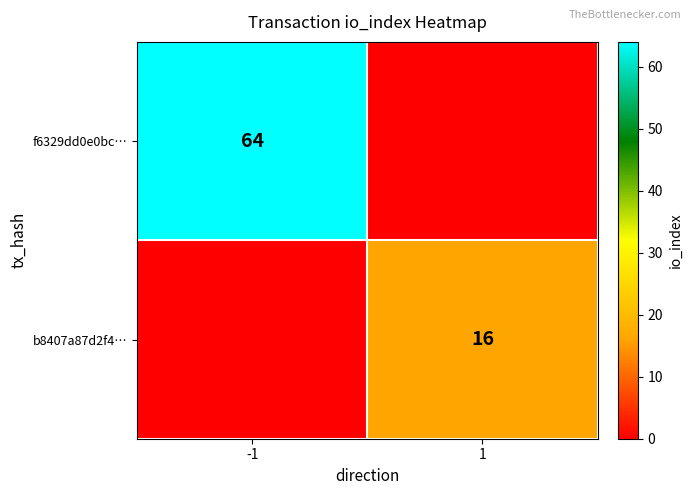

The value of b8407a87d2f4… at 1 is 28. True or false?

False